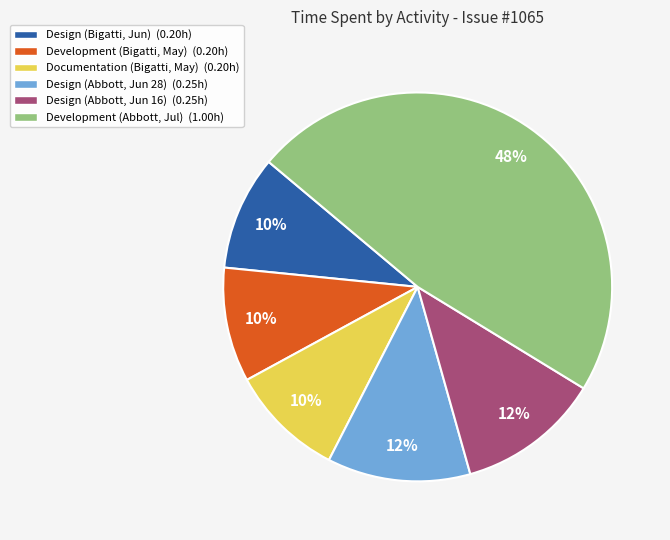

To the nearest percent, what portion does Documentation (Bigatti, May) represent?

10%